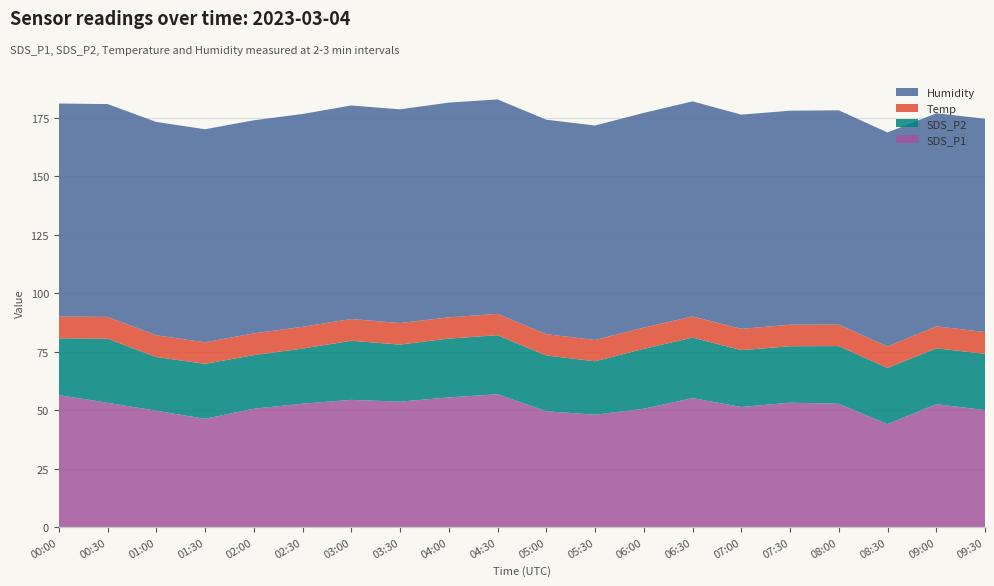

Reading left to right, extract all data points from this chart.

SDS_P1: 00:00=56.5	00:30=53.2	01:00=49.8	01:30=46.4	02:00=50.7	02:30=52.8	03:00=54.5	03:30=53.7	04:00=55.5	04:30=56.9	05:00=49.6	05:30=48.1	06:00=50.7	06:30=55.2	07:00=51.4	07:30=53.3	08:00=52.8	08:30=44.1	09:00=52.6	09:30=50.1
SDS_P2: 00:00=24.3	00:30=27.4	01:00=23.0	01:30=23.5	02:00=22.9	02:30=23.6	03:00=25.3	03:30=24.4	04:00=25.1	04:30=25.3	05:00=23.8	05:30=22.9	06:00=25.6	06:30=25.9	07:00=24.3	07:30=24.1	08:00=24.7	08:30=24.0	09:00=23.9	09:30=24.1
Temp: 00:00=9.3	00:30=9.3	01:00=9.3	01:30=9.2	02:00=9.3	02:30=9.3	03:00=9.3	03:30=9.2	04:00=9.1	04:30=9.1	05:00=9.1	05:30=9.1	06:00=9.1	06:30=9.0	07:00=9.1	07:30=9.2	08:00=9.2	08:30=9.2	09:00=9.4	09:30=9.3
Humidity: 00:00=91.1	00:30=91.0	01:00=91.2	01:30=91.1	02:00=91.1	02:30=91.0	03:00=91.3	03:30=91.4	04:00=91.8	04:30=91.7	05:00=91.7	05:30=91.7	06:00=91.8	06:30=92.0	07:00=91.6	07:30=91.5	08:00=91.6	08:30=91.5	09:00=91.1	09:30=91.2